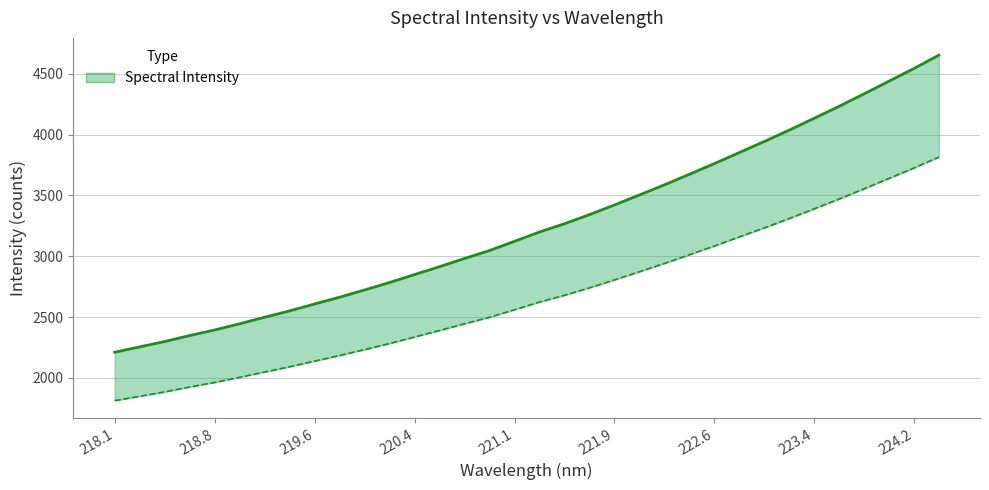

List the labels in order of value, smallest first.

218.0596, 218.2508, 218.442, 218.6332, 218.8244, 219.0156, 219.2067, 219.3979, 219.589, 219.7801, 219.9712, 220.1623, 220.3533, 220.5444, 220.7354, 220.9264, 221.1174, 221.3083, 221.4993, 221.6902, 221.8812, 222.0721, 222.263, 222.4538, 222.6447, 222.8355, 223.0264, 223.2172, 223.408, 223.5987, 223.7895, 223.9802, 224.1709, 224.3616